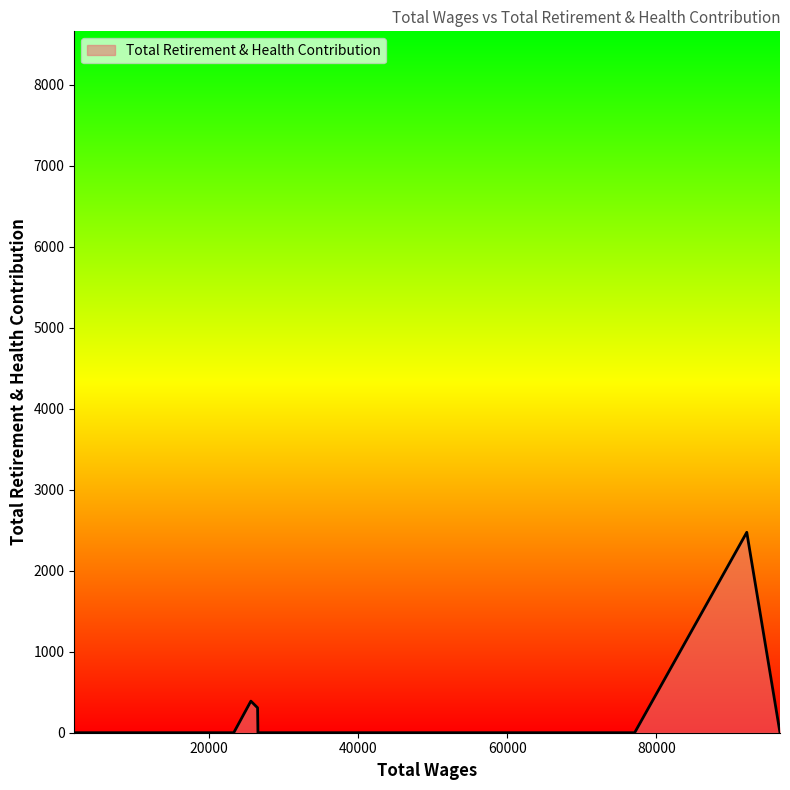

What is the greatest value displayed?

2475